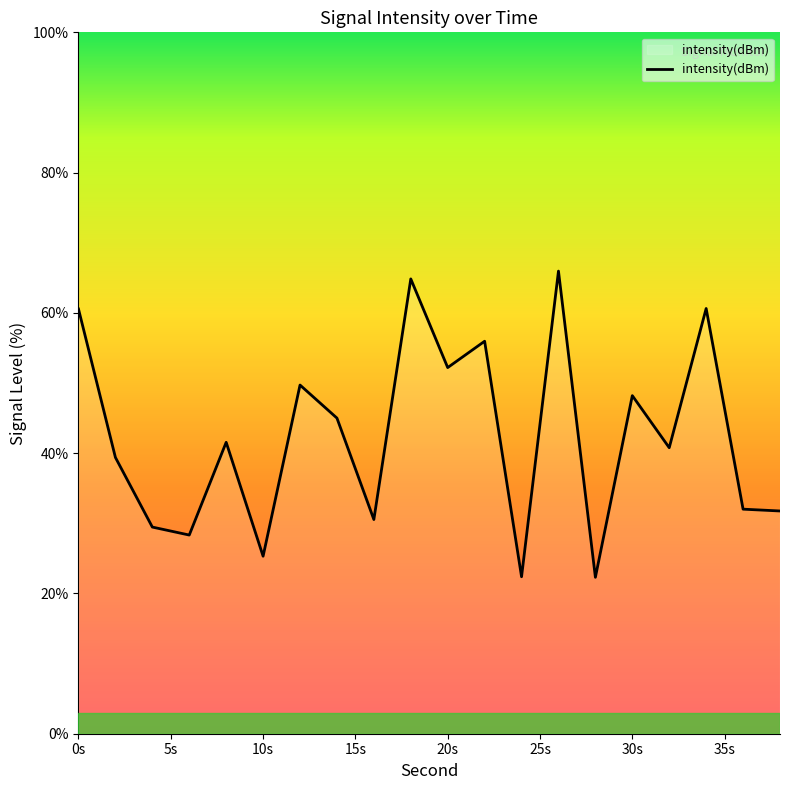

What is the difference between the maximum and minimum values?

43.7